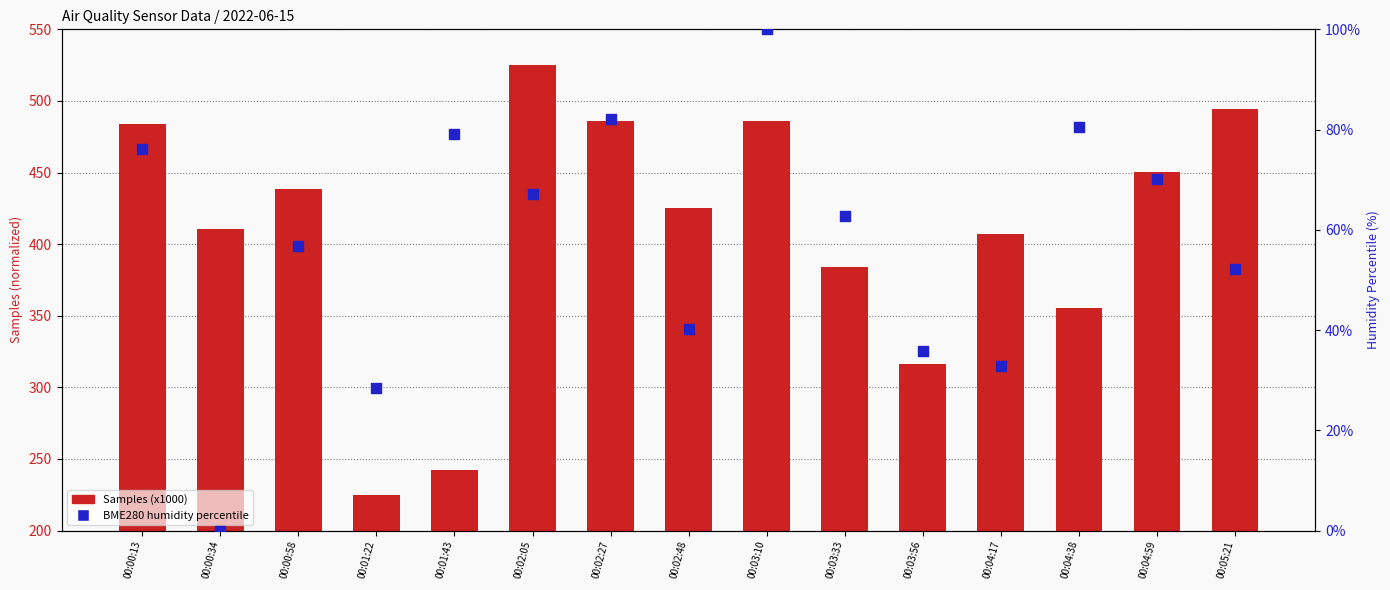

Which series contains the highest Y value?

Samples (x1000)